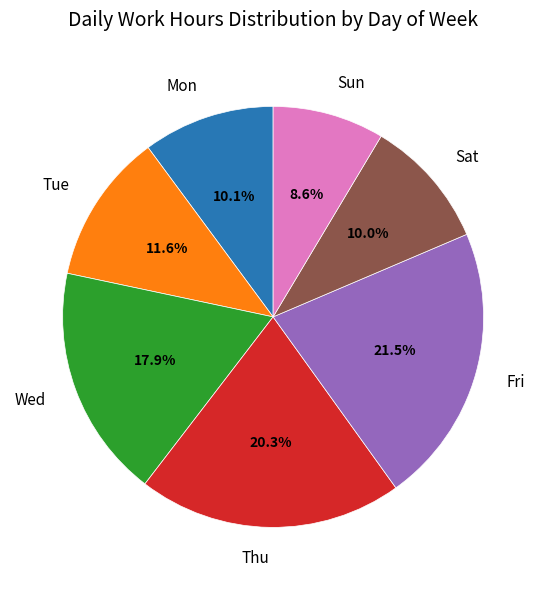

To the nearest percent, what is the difference between the largest and smallest slice percentages?

13%